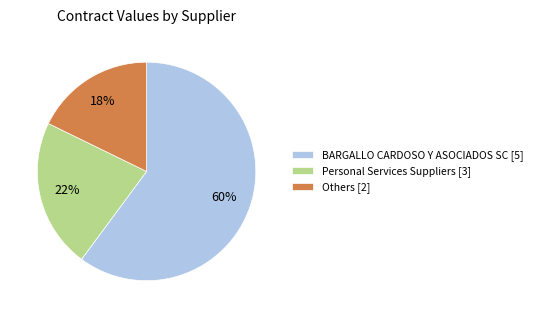

How many slices are in this pie chart?

3